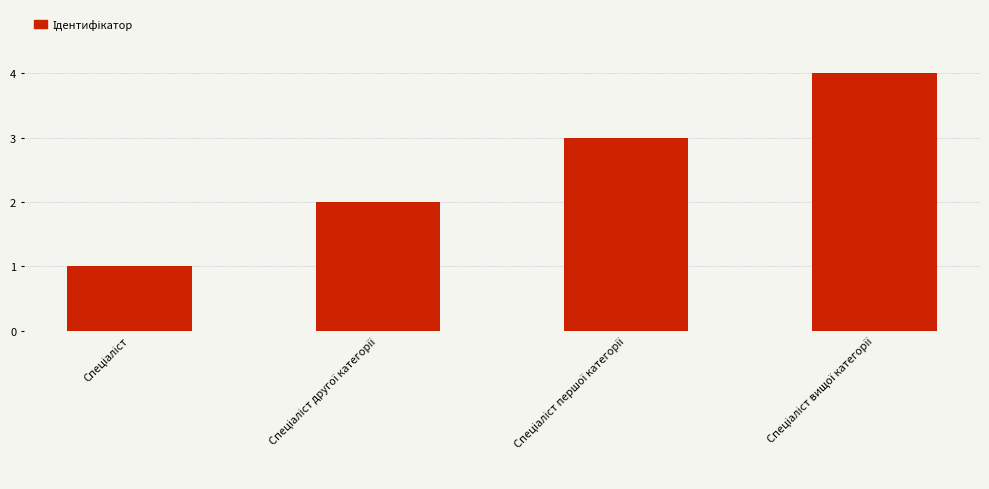

What is the difference between the maximum and minimum values?

3